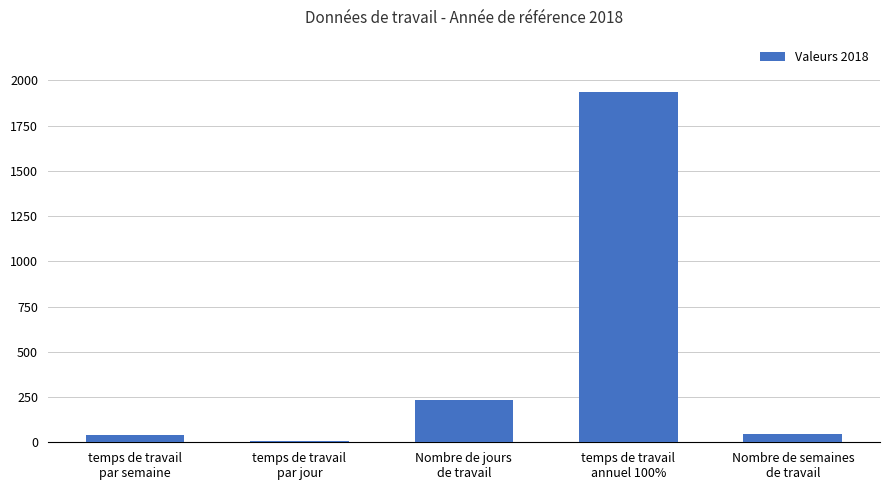

The chart shows a value of 8.2 at temps de travail
par jour. True or false?

True